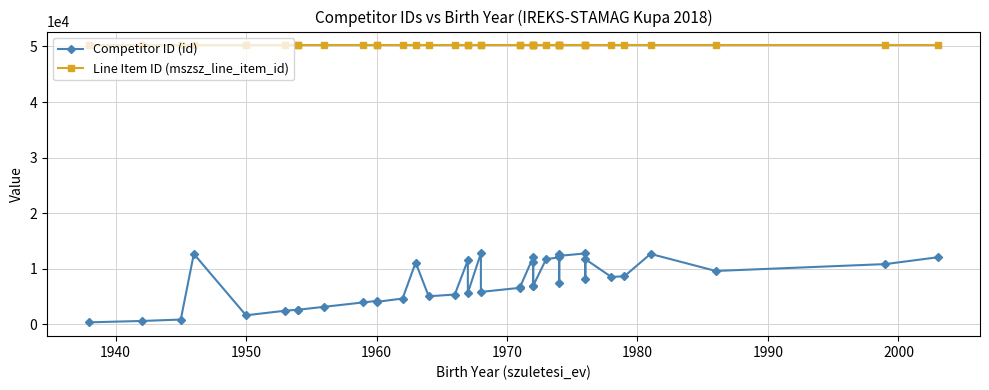

How many lines are shown in the chart?

2